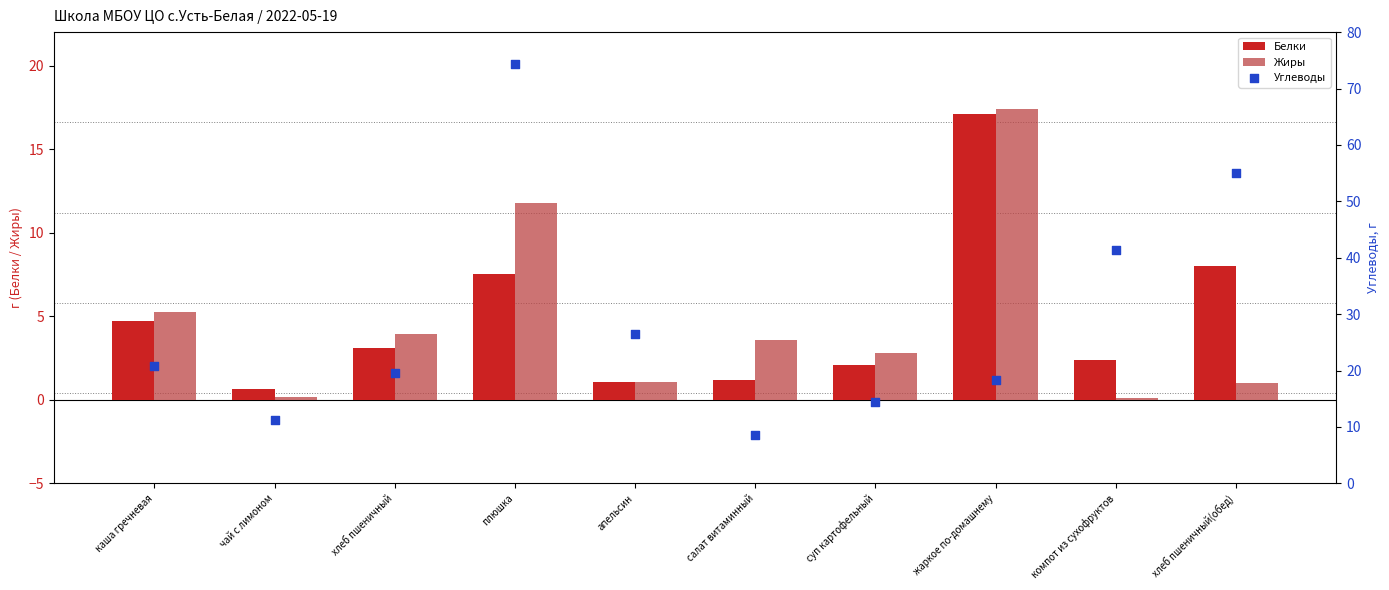

At how many categories does at least one series exceed 3?

10